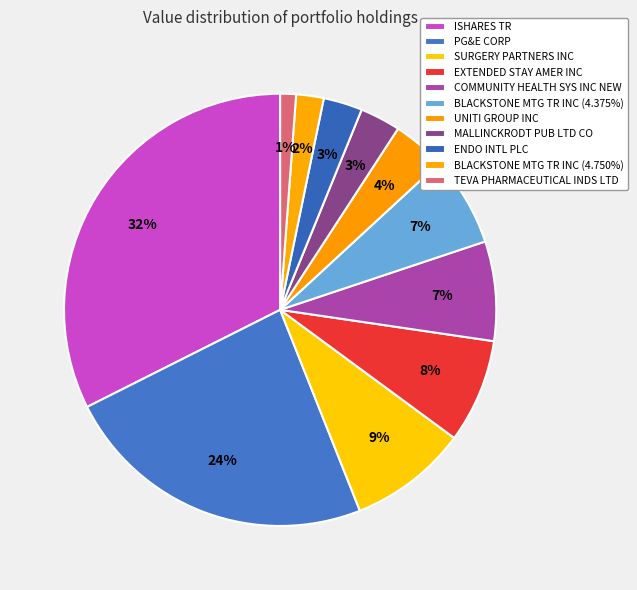

What percentage is the ENDO INTL PLC slice, to the nearest percent?

3%